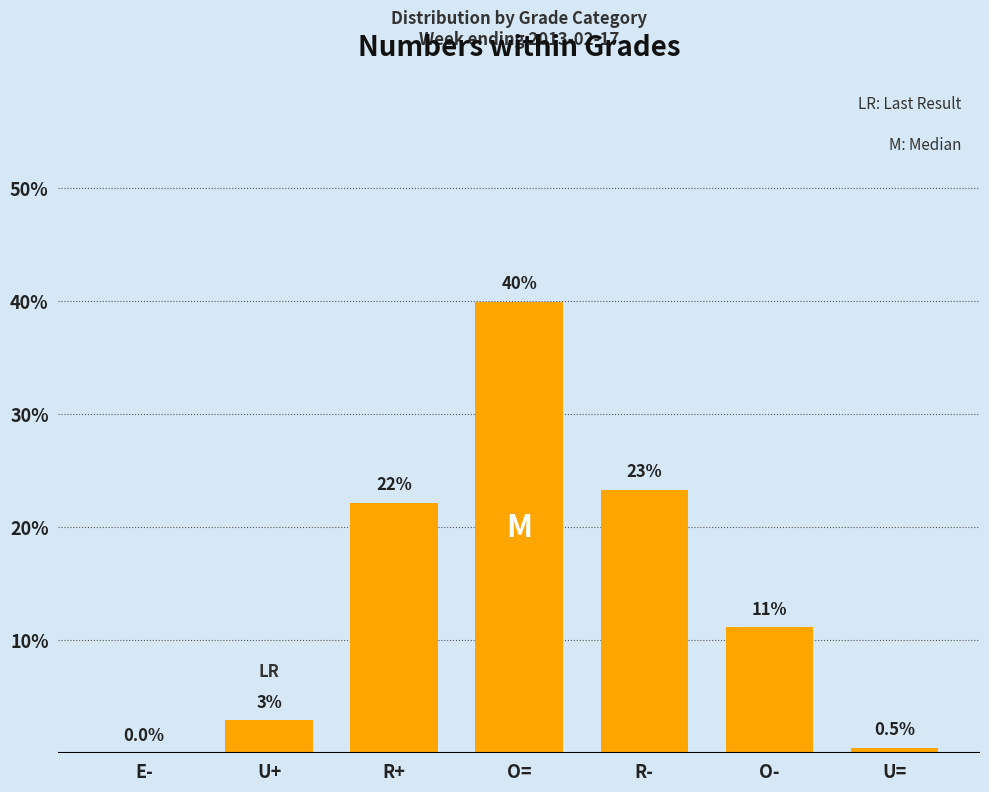

The value at O= is 40.0. True or false?

True